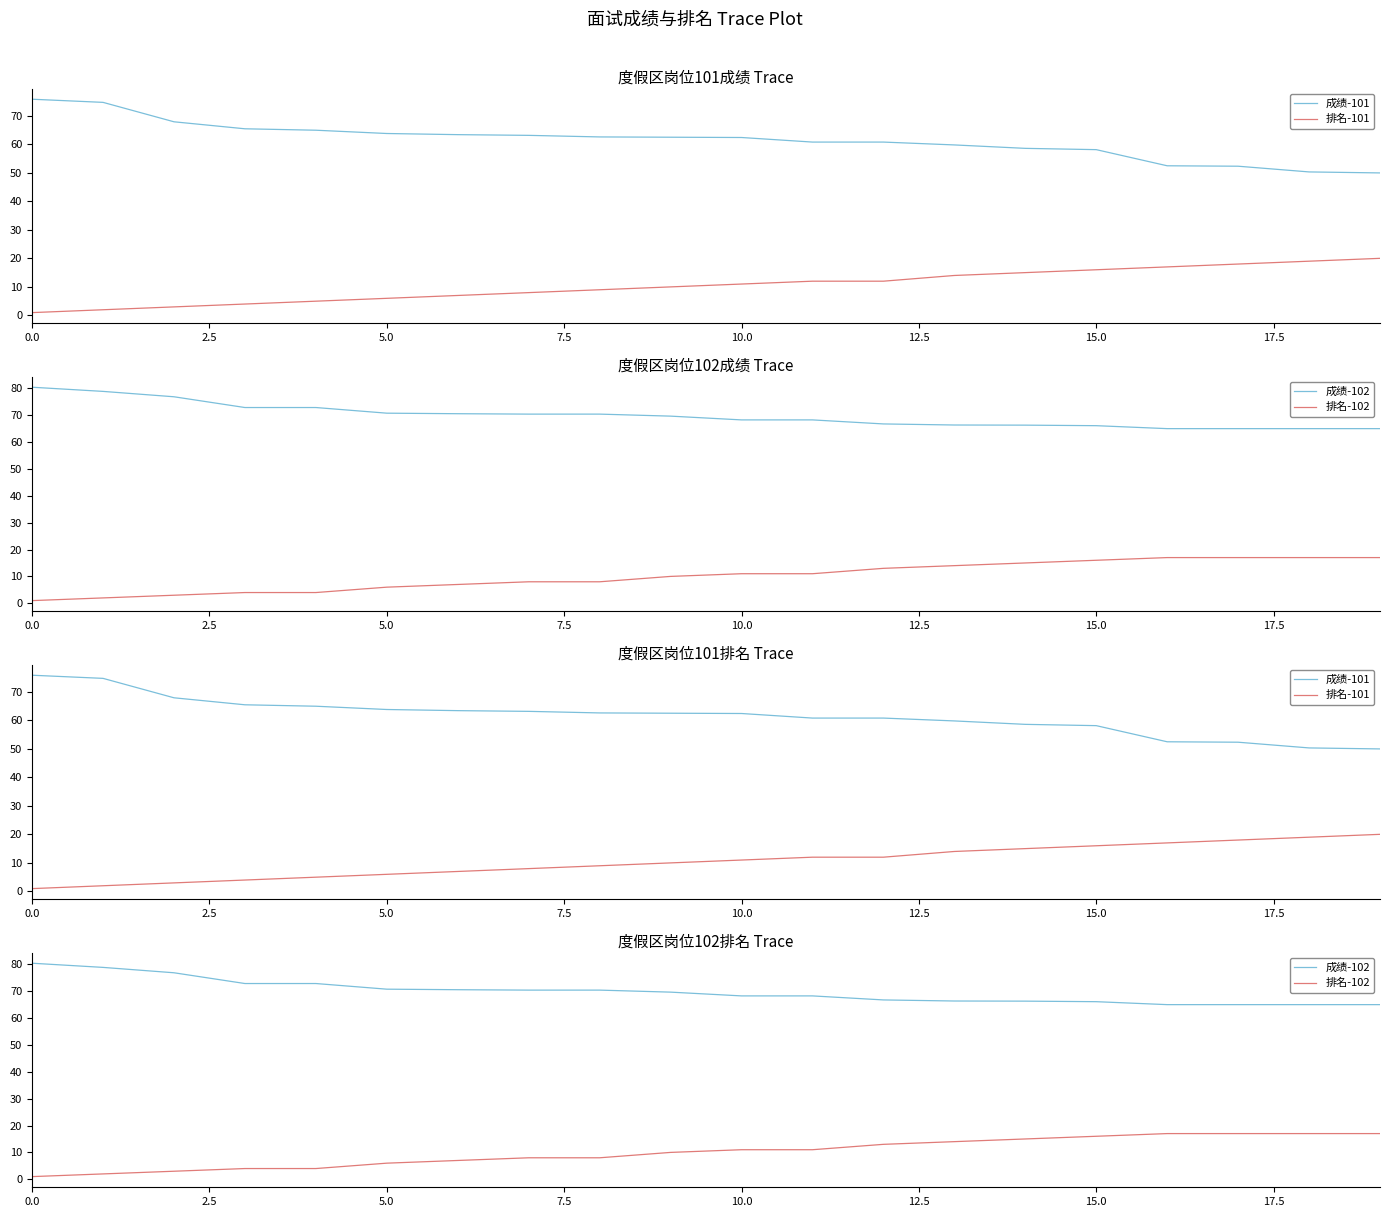

At which label does 排名-101 first exceed 11?

11